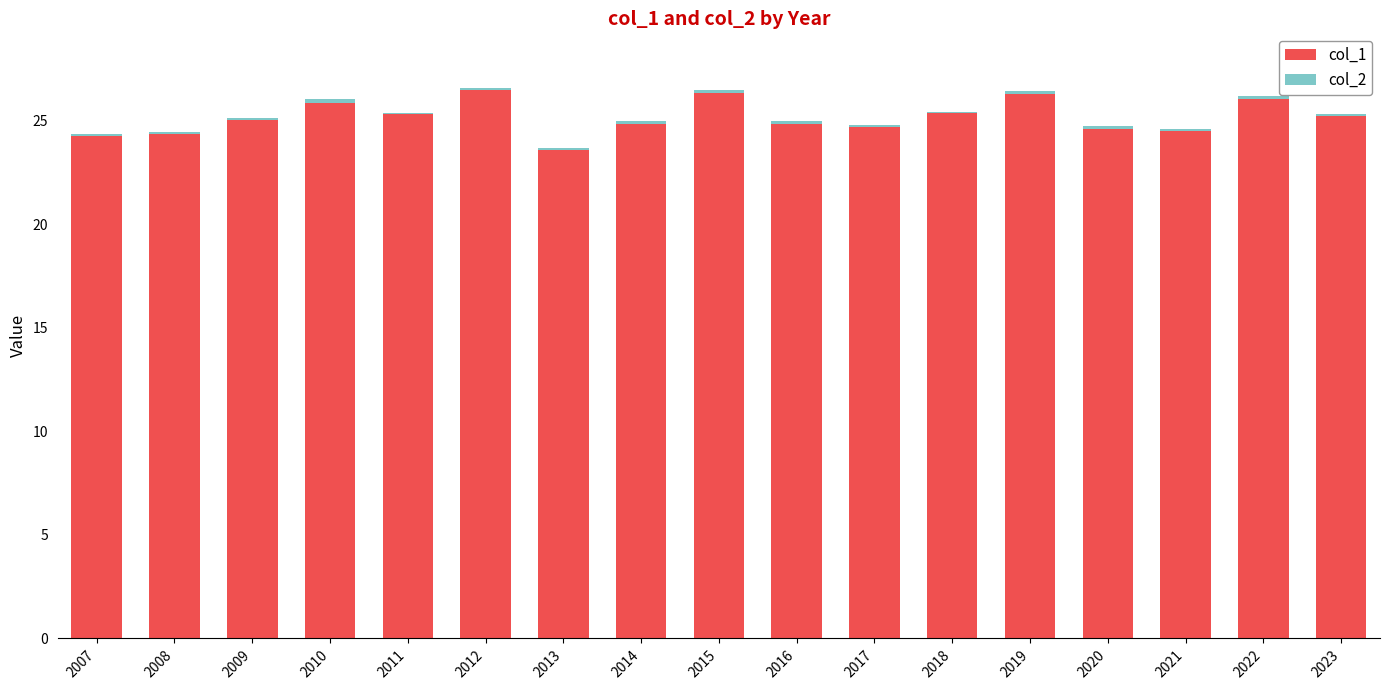

Does the chart contain stacked bars?

Yes